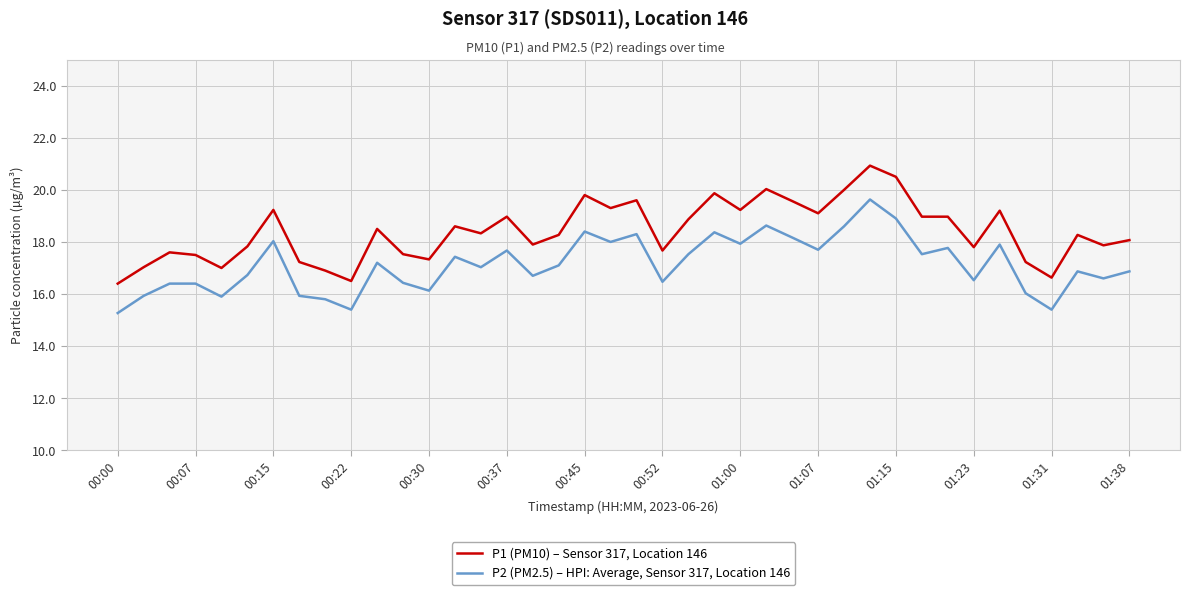

Is this an area chart (filled region under the line)?

No